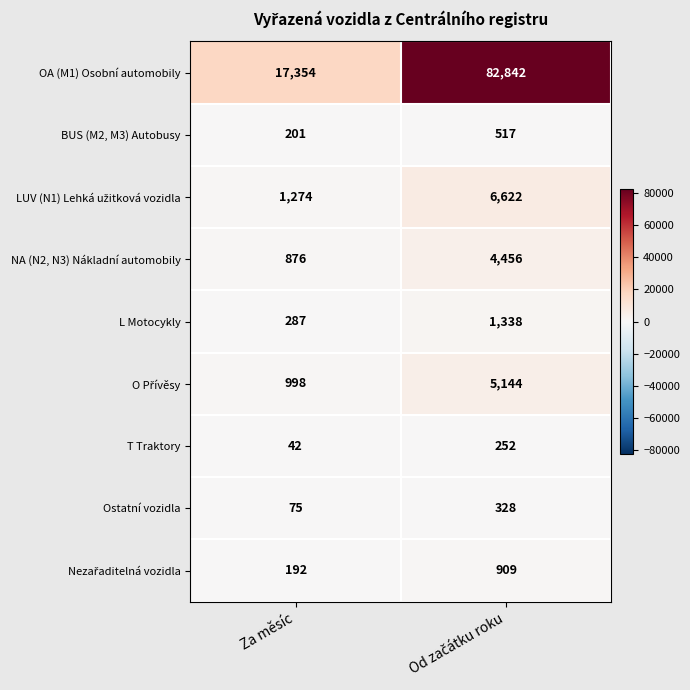

What is the maximum value shown in the chart?

82842